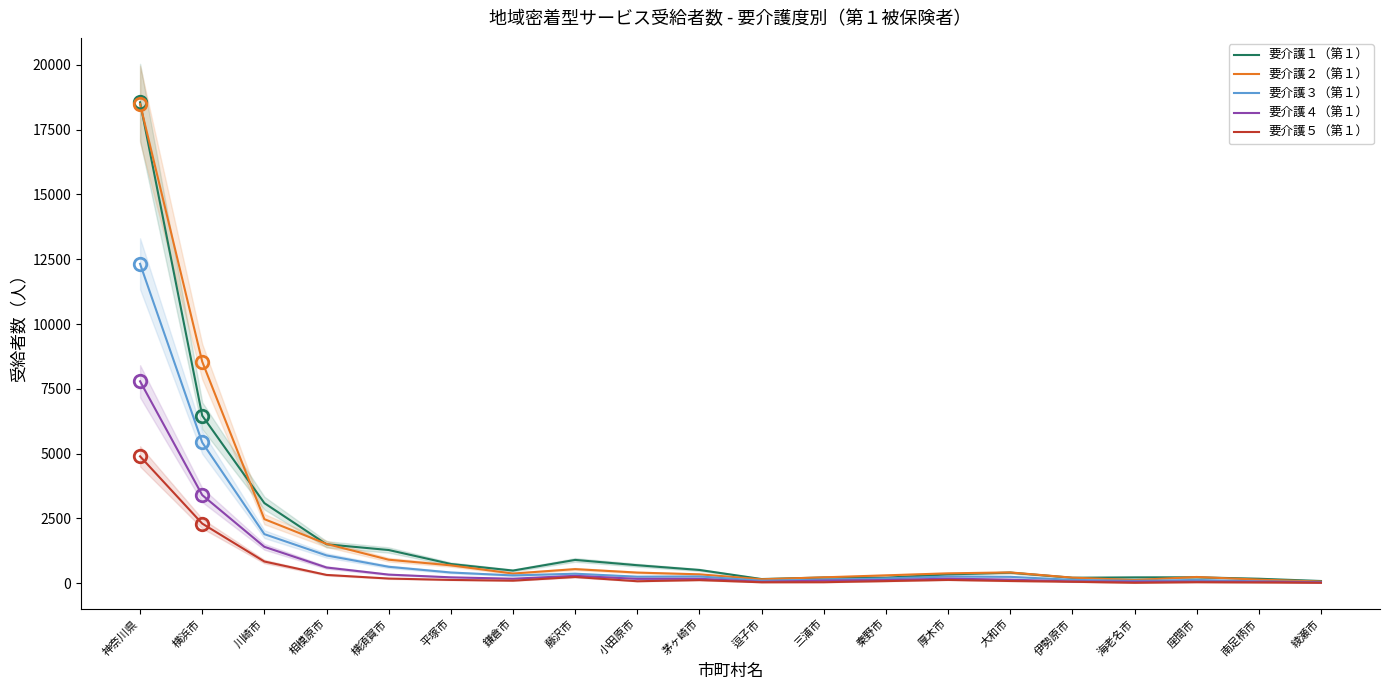

Reading right to left, extract all data points from this chart.

要介護１（第１）: 83	171	226	223	209	406	338	210	219	159	509	692	897	486	740	1279	1500	3089	6464	18556
要介護２（第１）: 62	136	239	120	213	414	379	302	225	150	341	408	542	371	688	905	1514	2470	8548	18490
要介護３（第１）: 44	68	125	86	128	244	256	184	134	94	259	250	365	298	411	632	1070	1891	5429	12323
要介護４（第１）: 28	55	57	57	65	136	174	120	99	50	170	166	283	171	225	330	604	1402	3399	7790
要介護５（第１）: 16	26	37	14	54	83	125	79	37	34	118	74	237	96	125	178	318	835	2299	4894